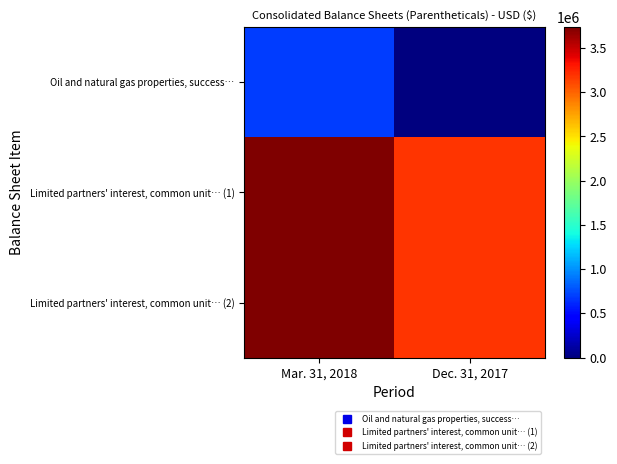

Reading left to right, what are all the values shown in this chart?

Oil and natural gas properties, success…: Mar. 31, 2018=693498	Dec. 31, 2017=0
Limited partners' interest, common unit… (1): Mar. 31, 2018=3735115	Dec. 31, 2017=3191231
Limited partners' interest, common unit… (2): Mar. 31, 2018=3735115	Dec. 31, 2017=3191231